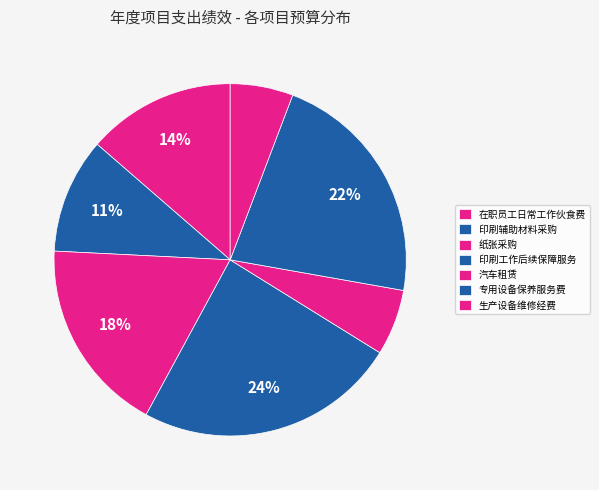

Which slice is the smallest?

生产设备维修经费